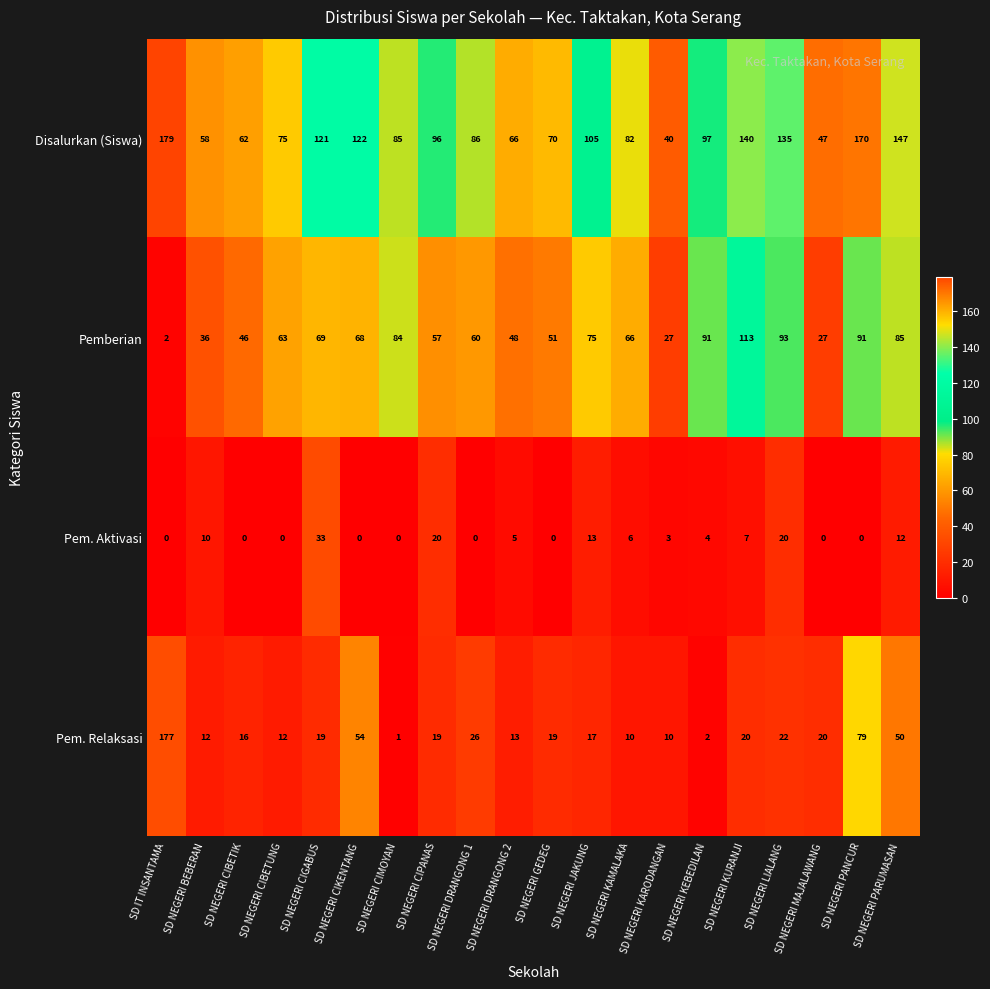

How many series are shown in this chart?

4